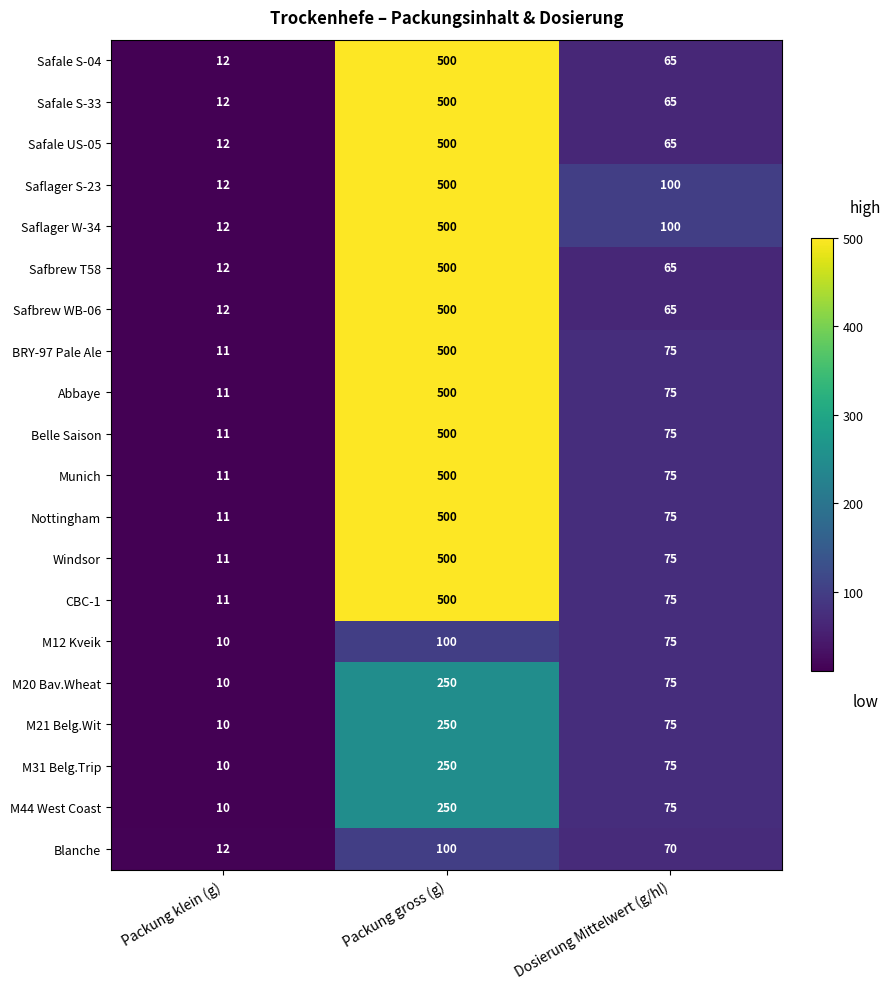

What is the total value across all series at Packung klein (g)?

223